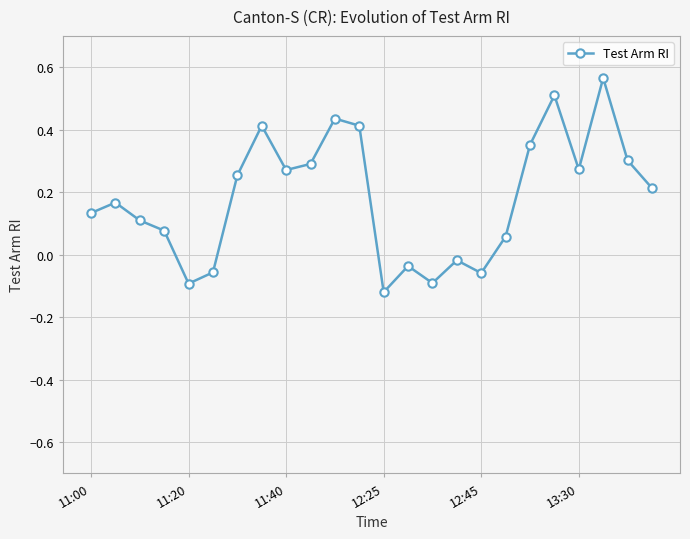

What is the sum of all values?

4.4